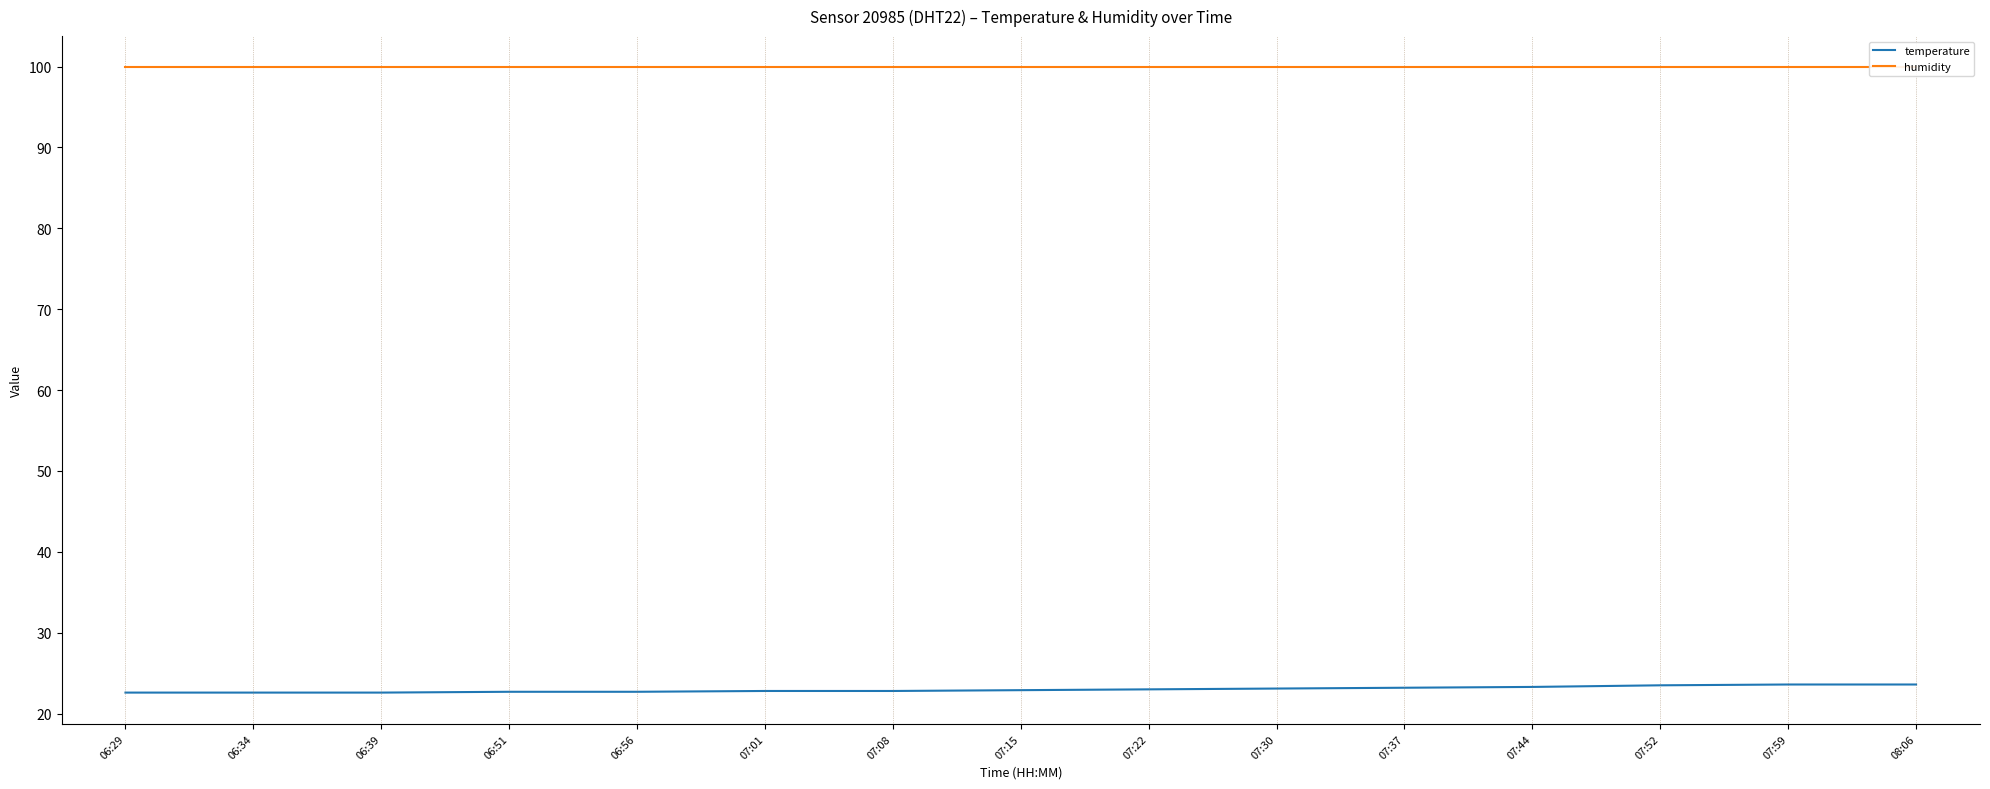

Reading left to right, what are all the values shown in this chart?

temperature: 06:29=22.6	06:34=22.6	06:39=22.6	06:51=22.7	06:56=22.7	07:01=22.8	07:08=22.8	07:15=22.9	07:22=23.0	07:30=23.1	07:37=23.2	07:44=23.3	07:52=23.5	07:59=23.6	08:06=23.6
humidity: 06:29=99.9	06:34=99.9	06:39=99.9	06:51=99.9	06:56=99.9	07:01=99.9	07:08=99.9	07:15=99.9	07:22=99.9	07:30=99.9	07:37=99.9	07:44=99.9	07:52=99.9	07:59=99.9	08:06=99.9